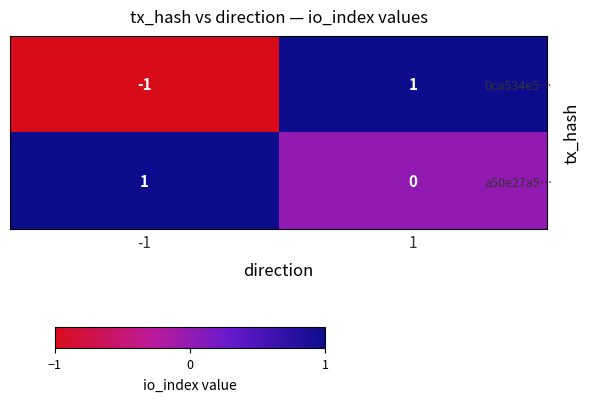

At which category is the sum across all series the highest?

1